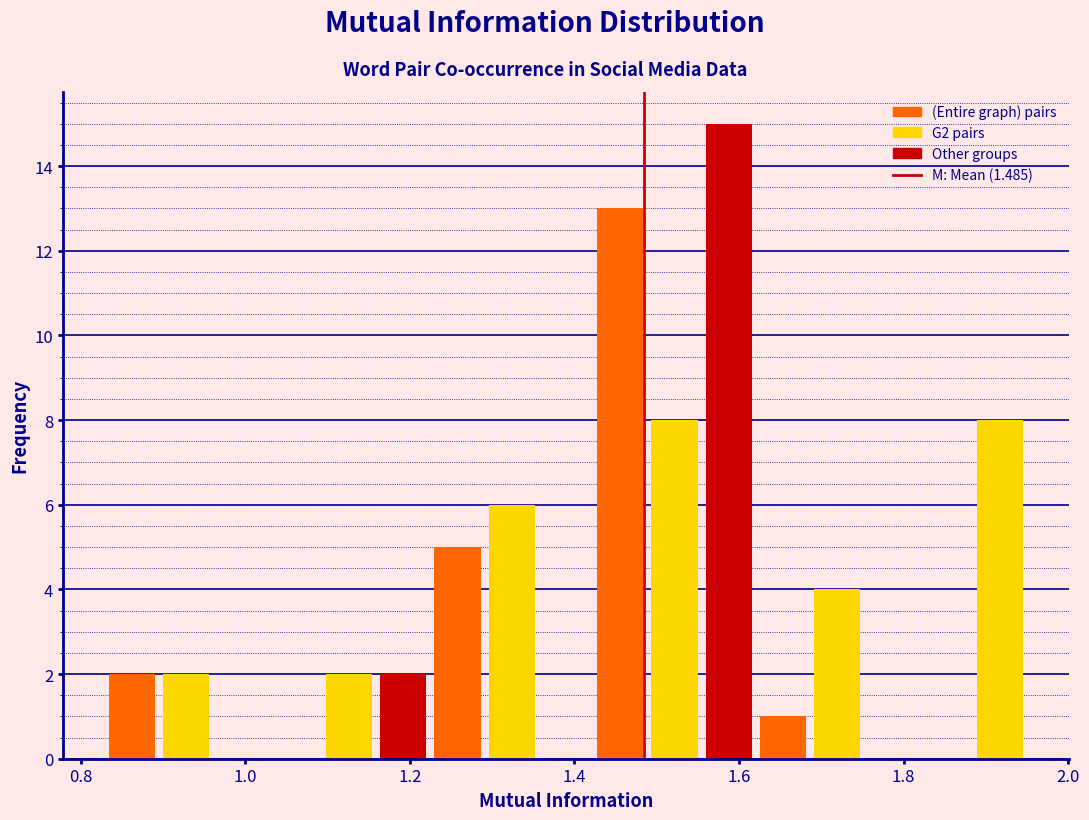

Read against the x-axis, roughly where is the centre of the tallest bar?

1.58